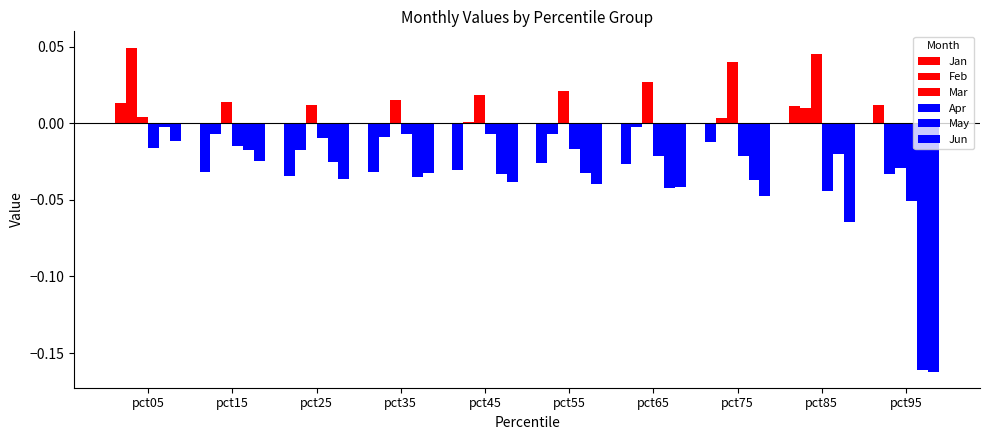

Reading left to right, list all the values displayed in this chart.

Jan: pct05=0.0	pct15=-0.0	pct25=-0.0	pct35=-0.0	pct45=-0.0	pct55=-0.0	pct65=-0.0	pct75=-0.0	pct85=0.0	pct95=0.0
Feb: pct05=0.0	pct15=-0.0	pct25=-0.0	pct35=-0.0	pct45=0.0	pct55=-0.0	pct65=-0.0	pct75=0.0	pct85=0.0	pct95=-0.0
Mar: pct05=0.0	pct15=0.0	pct25=0.0	pct35=0.0	pct45=0.0	pct55=0.0	pct65=0.0	pct75=0.0	pct85=0.0	pct95=-0.0
Apr: pct05=-0.0	pct15=-0.0	pct25=-0.0	pct35=-0.0	pct45=-0.0	pct55=-0.0	pct65=-0.0	pct75=-0.0	pct85=-0.0	pct95=-0.1
May: pct05=-0.0	pct15=-0.0	pct25=-0.0	pct35=-0.0	pct45=-0.0	pct55=-0.0	pct65=-0.0	pct75=-0.0	pct85=-0.0	pct95=-0.2
Jun: pct05=-0.0	pct15=-0.0	pct25=-0.0	pct35=-0.0	pct45=-0.0	pct55=-0.0	pct65=-0.0	pct75=-0.0	pct85=-0.1	pct95=-0.2